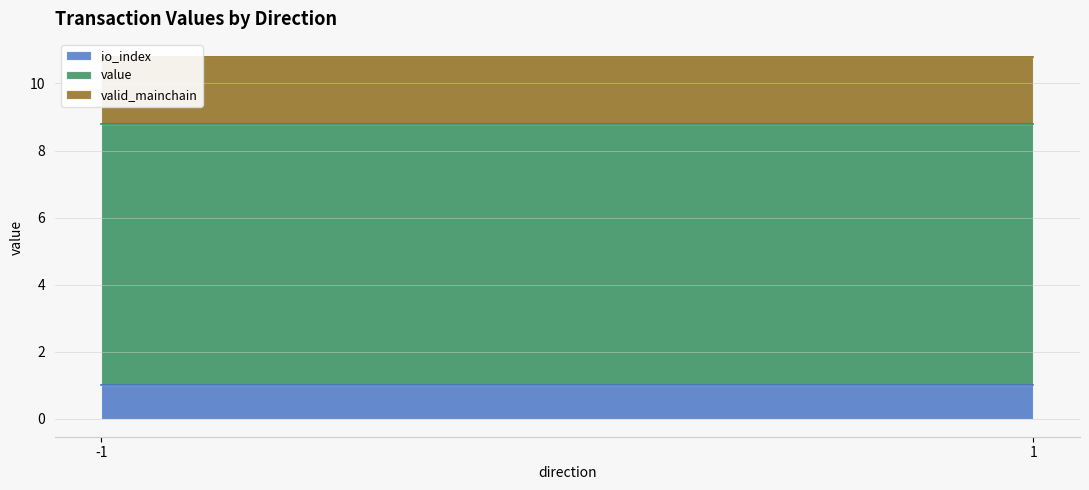

At which category is the sum across all series the highest?

-1